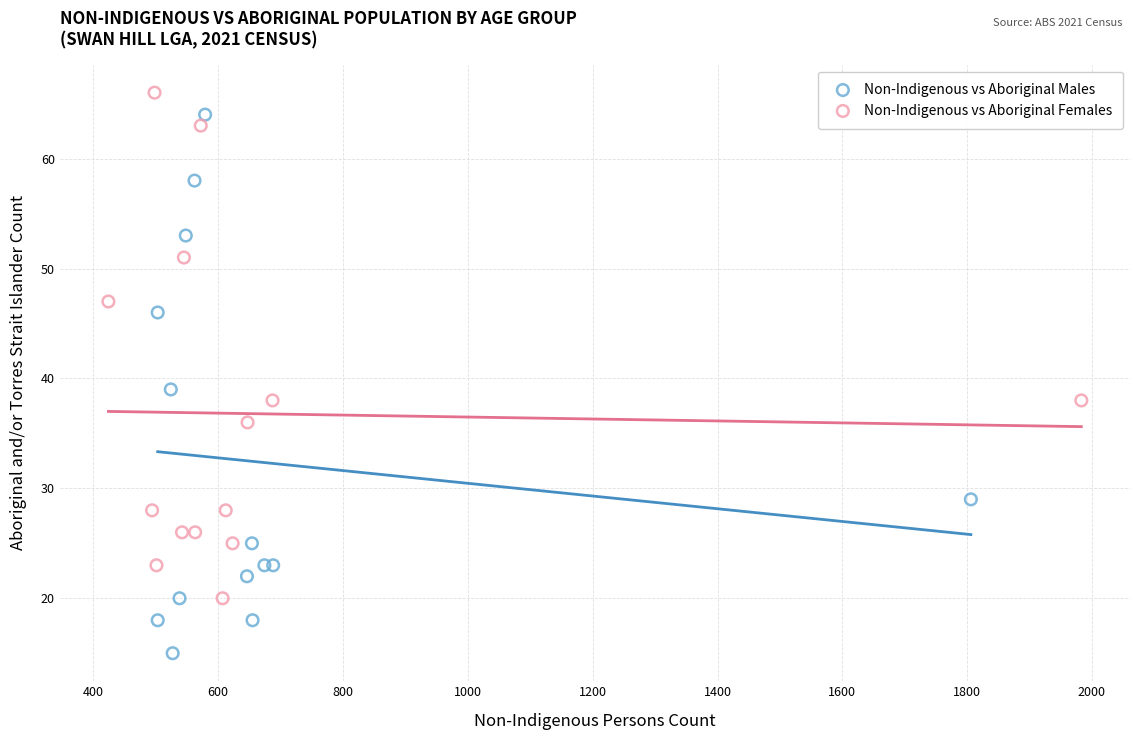

Which series reaches the minimum Y coordinate?

Non-Indigenous vs Aboriginal Males